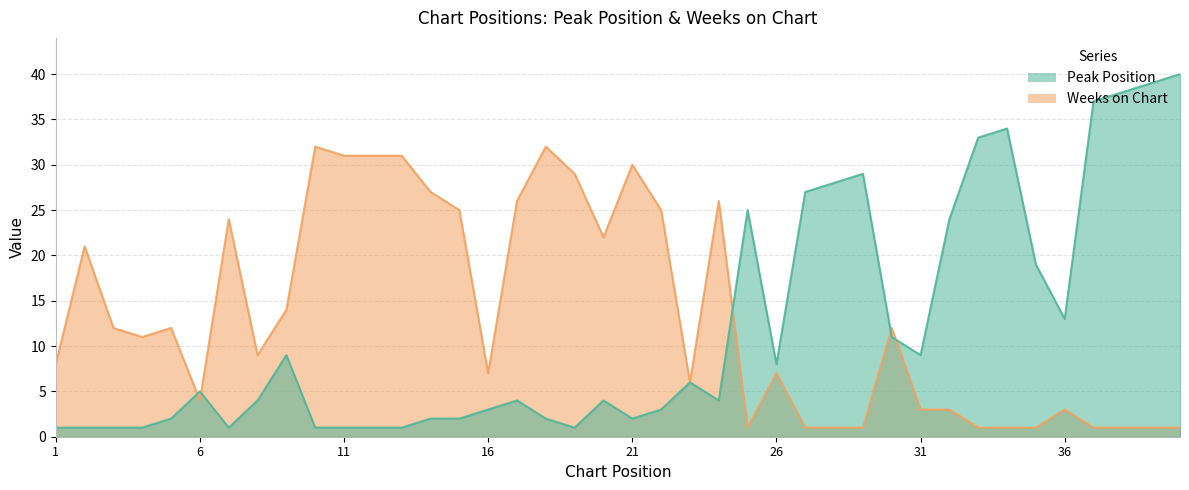

What is the maximum value for Weeks on Chart?

32